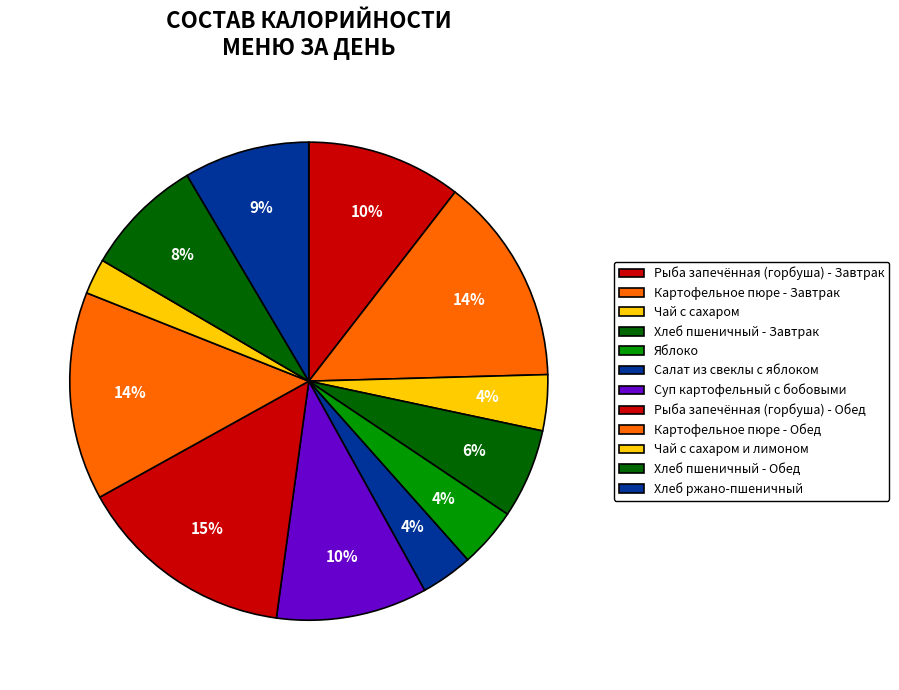

What percentage is the Суп картофельный с бобовыми slice, to the nearest percent?

10%